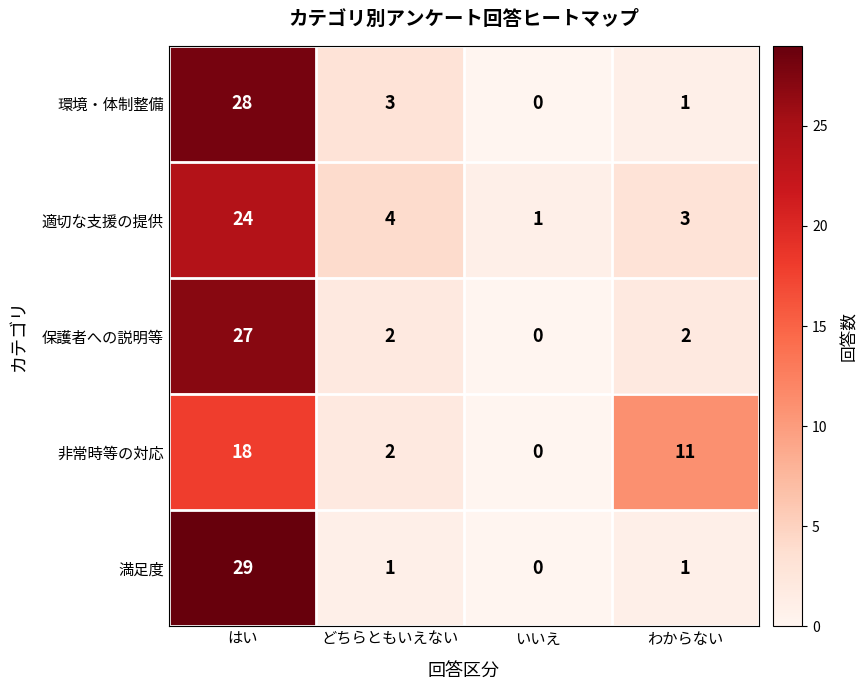

At which label is 適切な支援の提供 closest to 12?

どちらともいえない